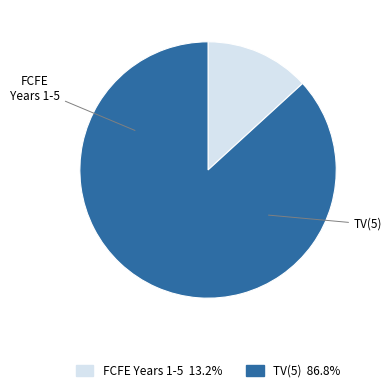

Is there any slice that represents more than half of the pie?

Yes